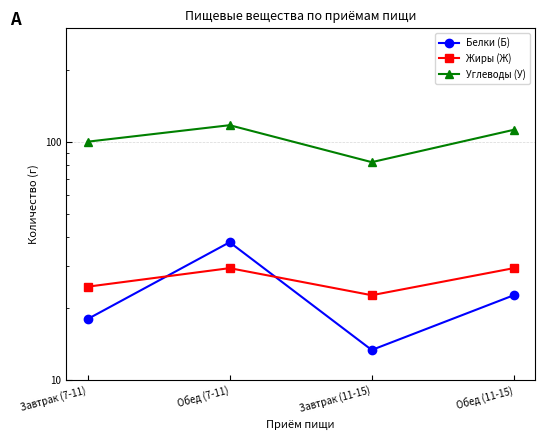

What is the minimum value shown in the chart?

13.4